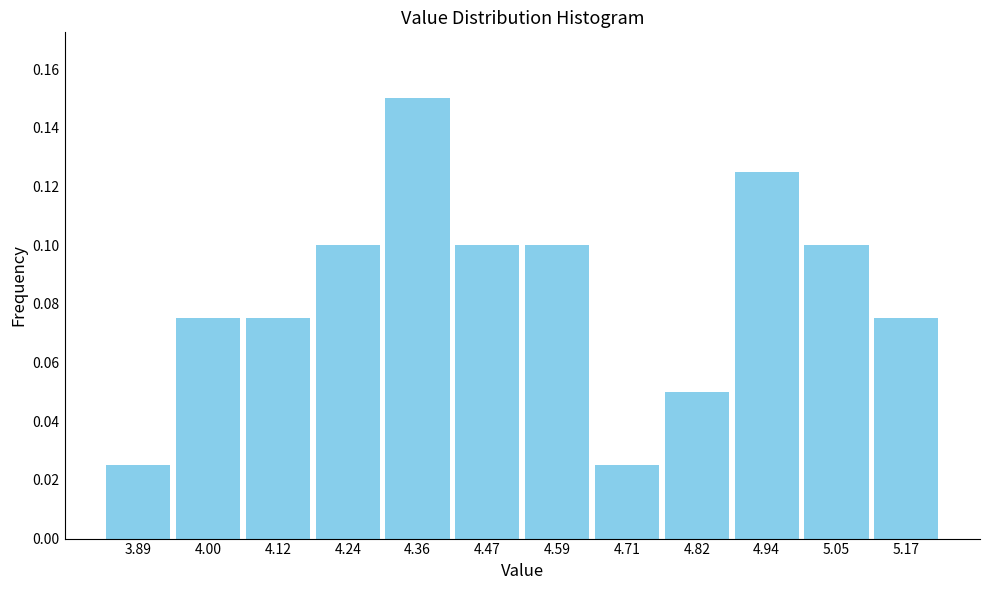

Which range on the x-axis has the tallest bar?

4.30 to 4.42